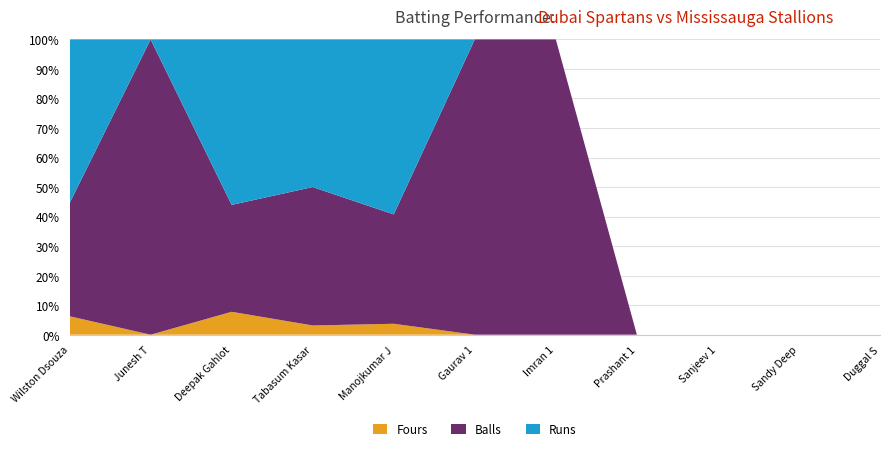

Reading right to left, what are all the values shown in this chart?

Runs: Duggal S=0	Sandy Deep=0	Sanjeev 1=0	Prashant 1=0	Imran 1=0	Gaurav 1=0	Manojkumar J=16	Tabasum Kasar=16	Deepak Gahlot=65	Junesh T=0	Wilston Dsouza=71
Balls: Duggal S=0	Sandy Deep=0	Sanjeev 1=0	Prashant 1=0	Imran 1=3	Gaurav 1=1	Manojkumar J=10	Tabasum Kasar=15	Deepak Gahlot=42	Junesh T=2	Wilston Dsouza=49
Fours: Duggal S=0	Sandy Deep=0	Sanjeev 1=0	Prashant 1=0	Imran 1=0	Gaurav 1=0	Manojkumar J=1	Tabasum Kasar=1	Deepak Gahlot=9	Junesh T=0	Wilston Dsouza=8